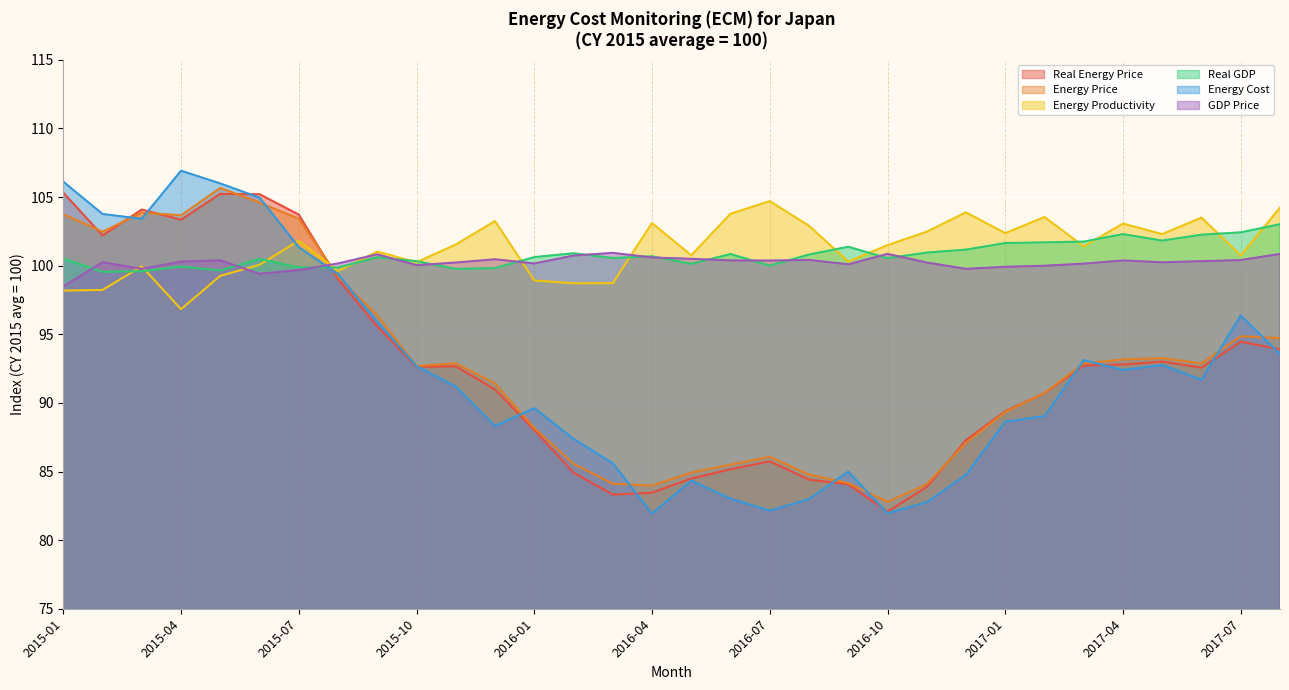

What is the label of the 3rd point from the right?

2017-06